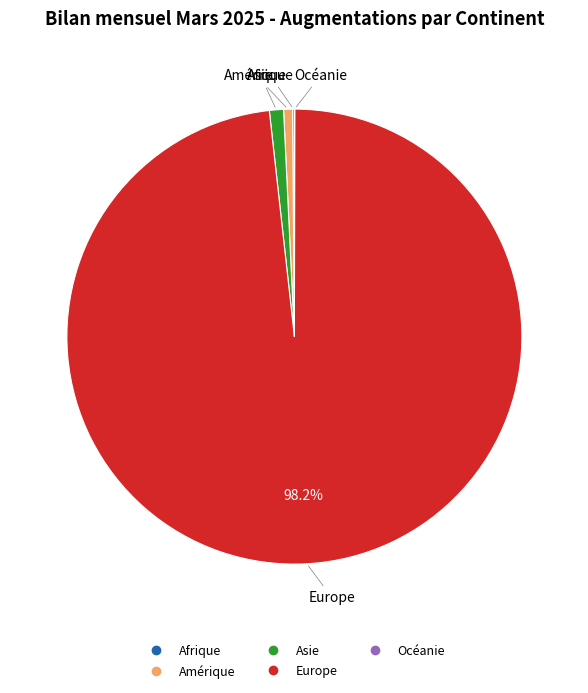

To the nearest percent, what is the difference between the largest and smallest slice percentages?

98%